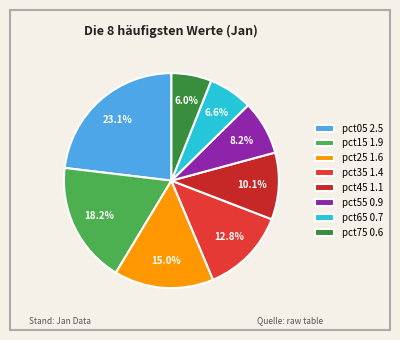

Between pct45 and pct15, which is larger?

pct15